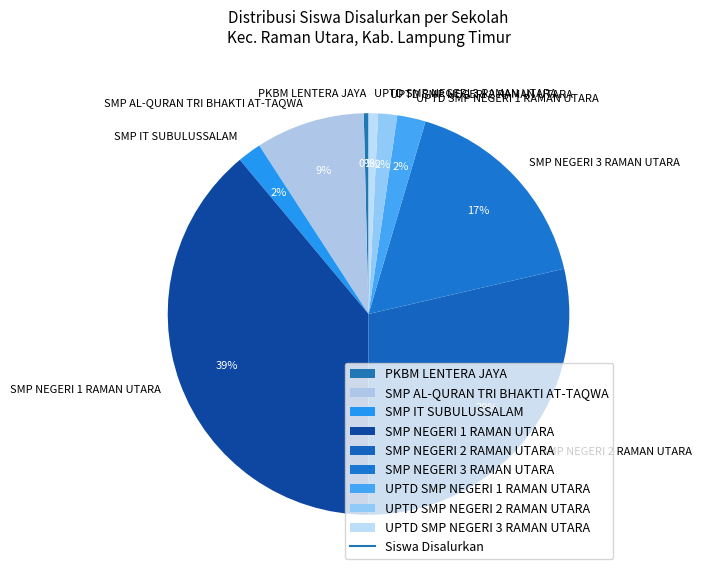

To the nearest percent, what is the difference between the largest and smallest slice percentages?

39%